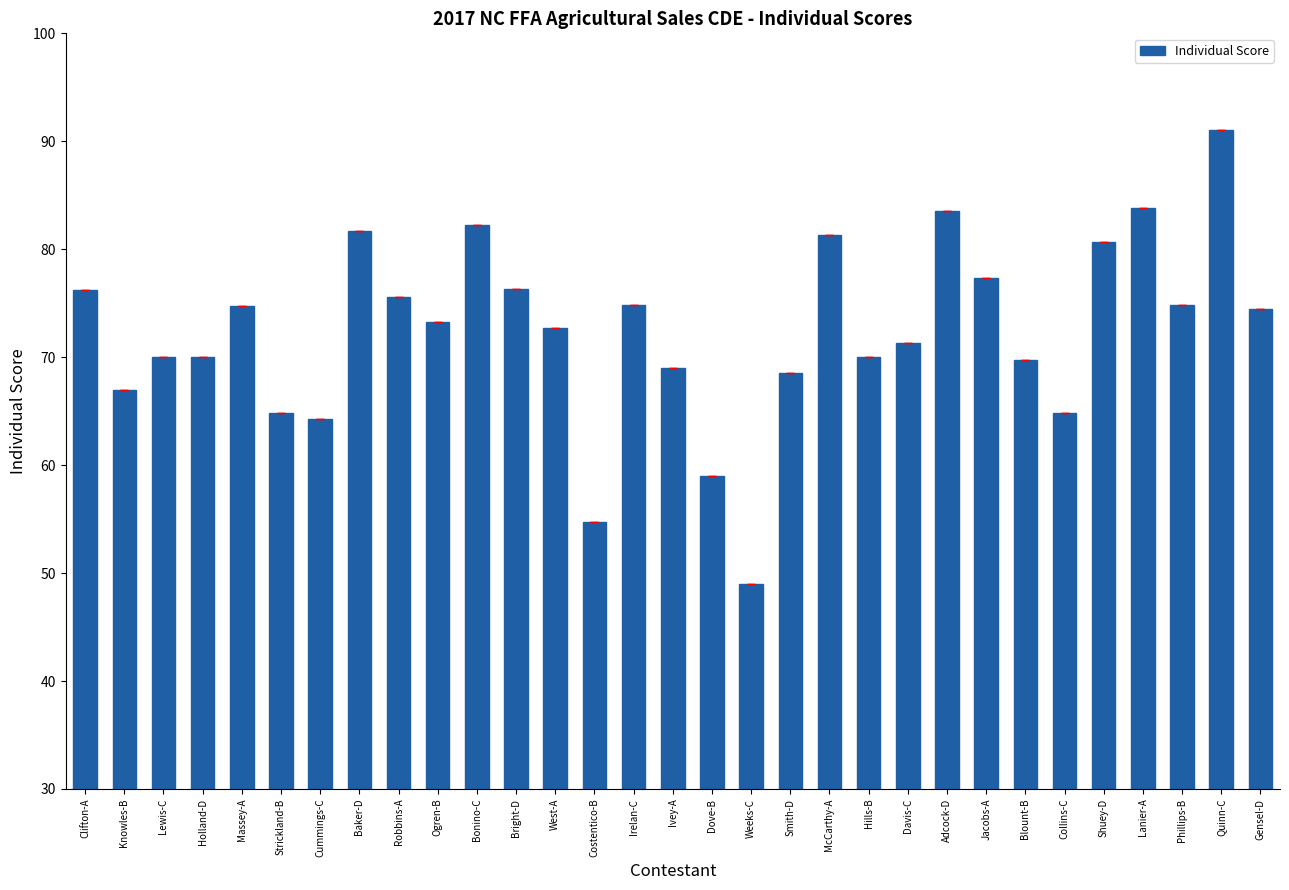

What is the sum of all values?

2246.5